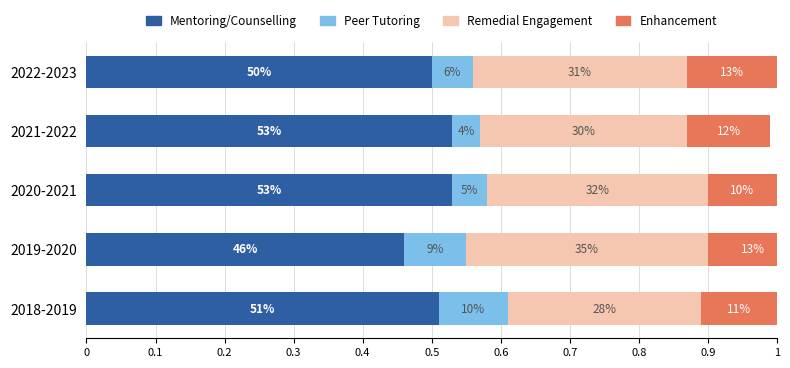

How many Peer feedback/Tutoring values are between 0 and 1?

5